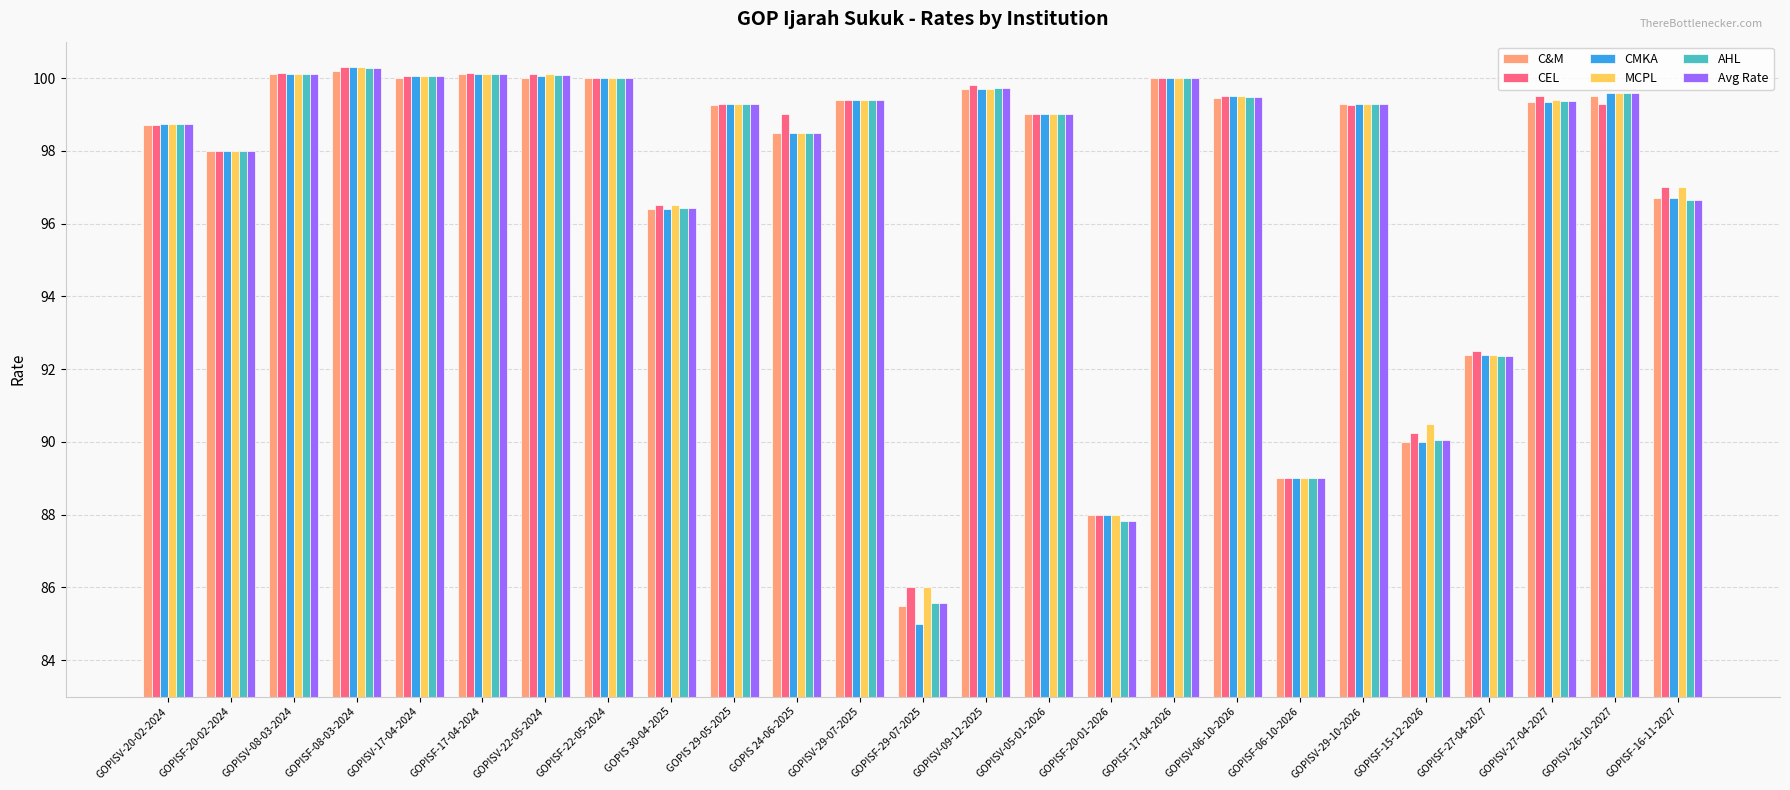

Which label corresponds to the smallest value in the chart?

GOPISF-29-07-2025